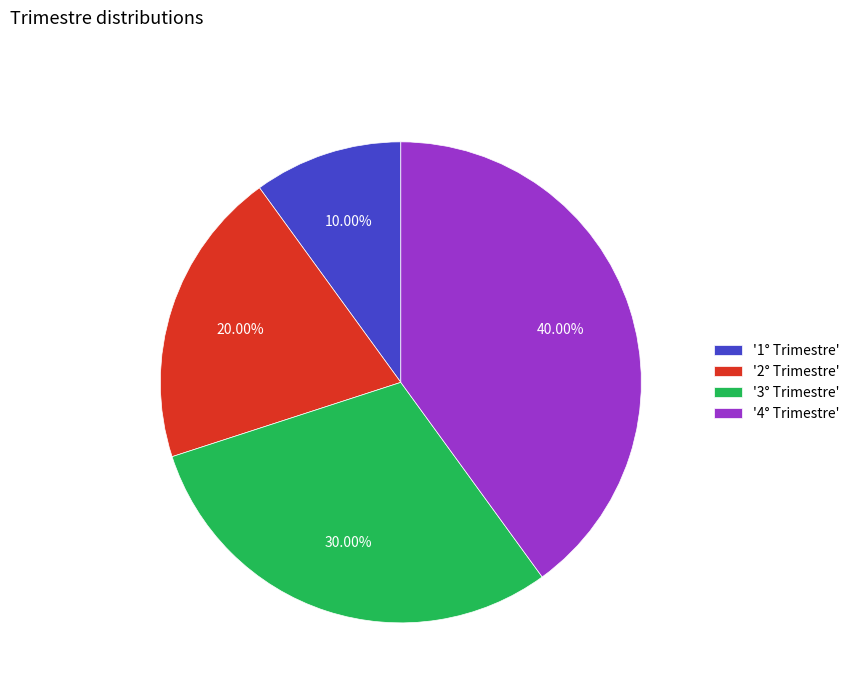

Do '4° Trimestre' and '2° Trimestre' together represent more than half of the pie?

Yes